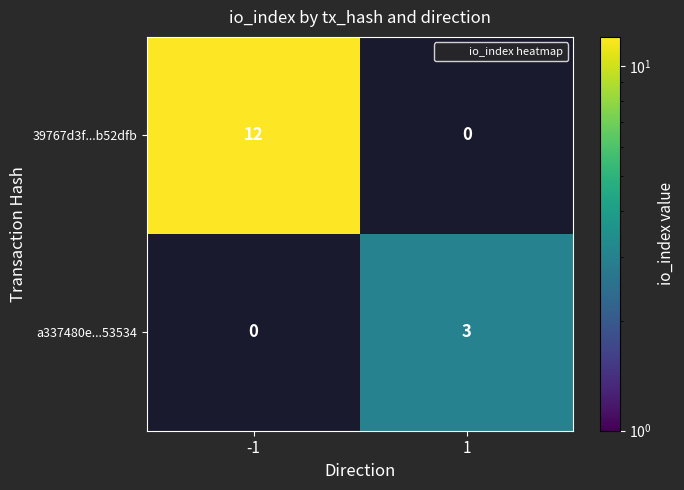

Reading left to right, list all the values displayed in this chart.

39767d3f...b52dfb: -1=12	1=0
a337480e...53534: -1=0	1=3